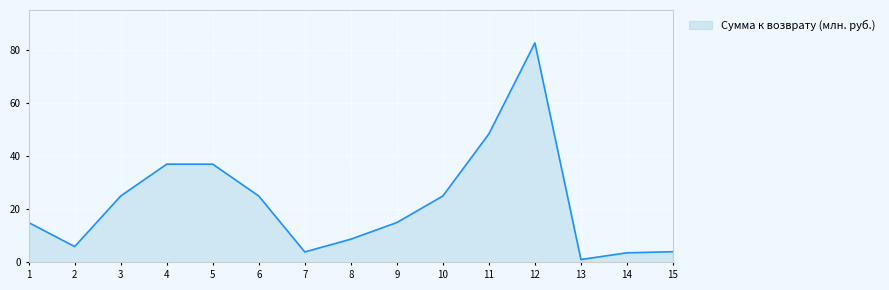

What is the greatest value displayed?

82.7